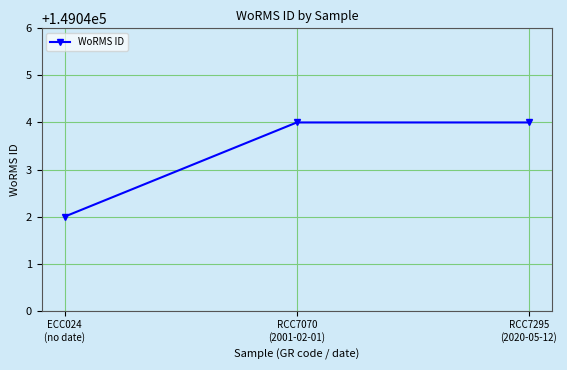

Between RCC7295
(2020-05-12) and ECC024
(no date), which is larger?

RCC7295
(2020-05-12)